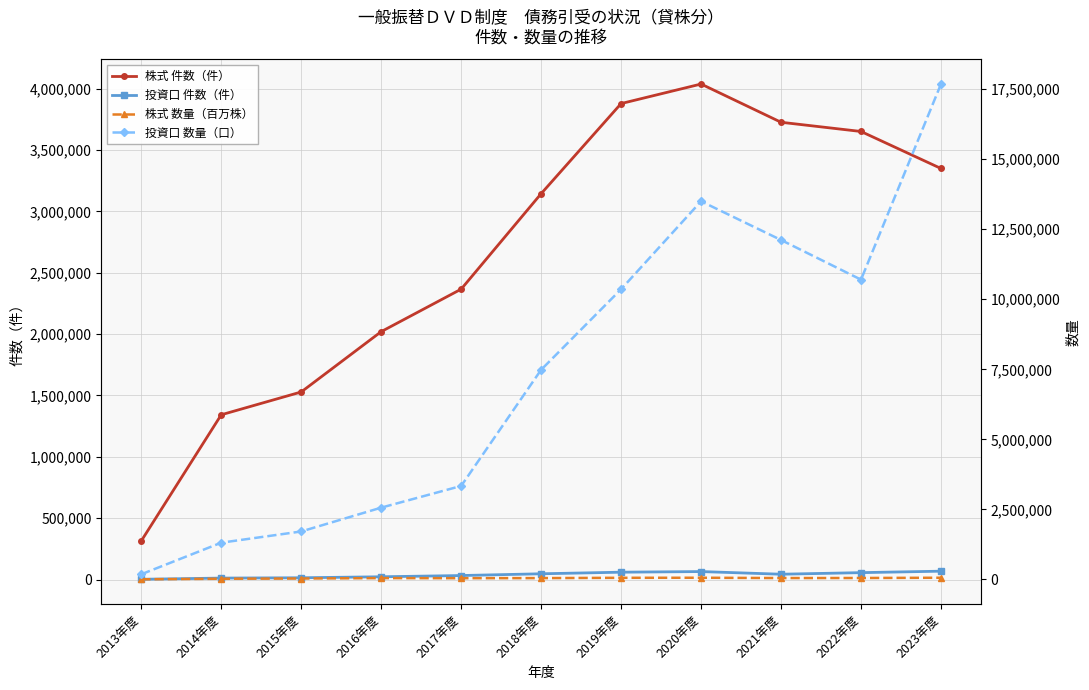

What is the label of the 5th point from the right?

2019年度